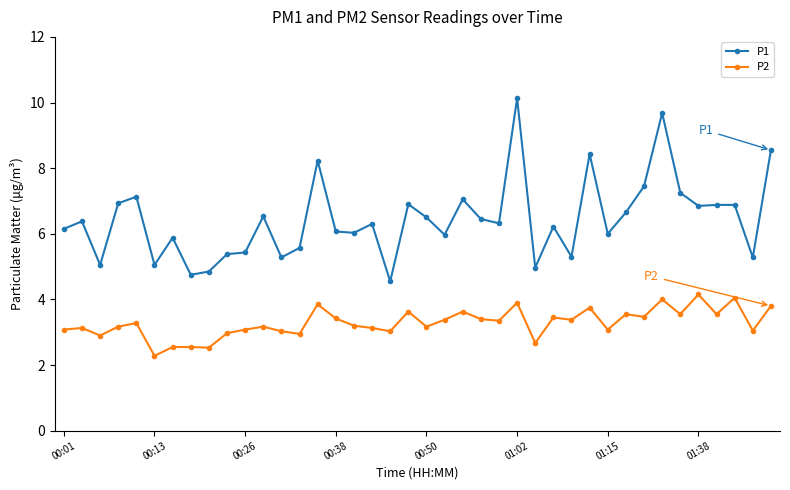

True or false: P1 and P2 cross at least once.

False